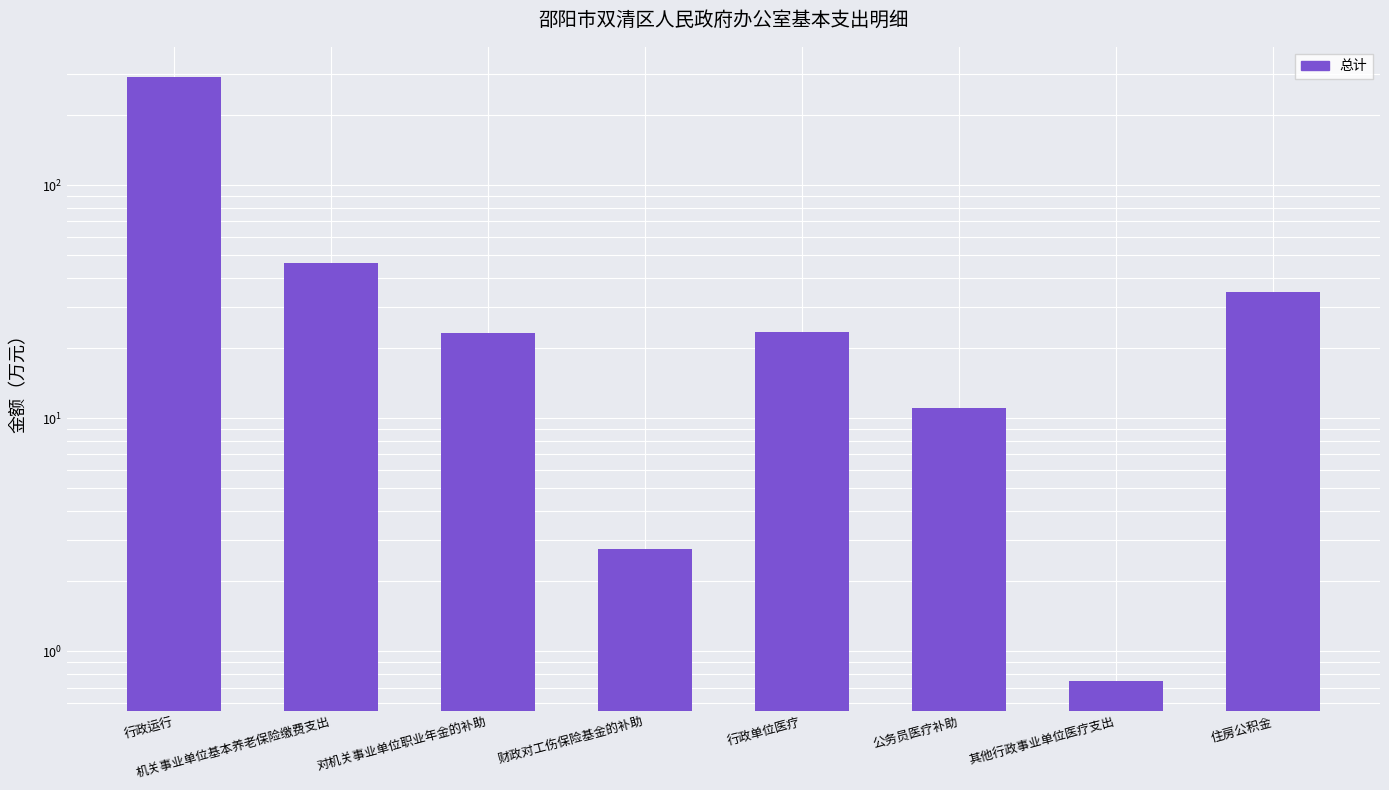

Reading left to right, extract all data points from this chart.

行政运行=290.5	机关事业单位基本养老保险缴费支出=46.3	对机关事业单位职业年金的补助=23.2	财政对工伤保险基金的补助=2.7	行政单位医疗=23.4	公务员医疗补助=11.1	其他行政事业单位医疗支出=0.8	住房公积金=34.7